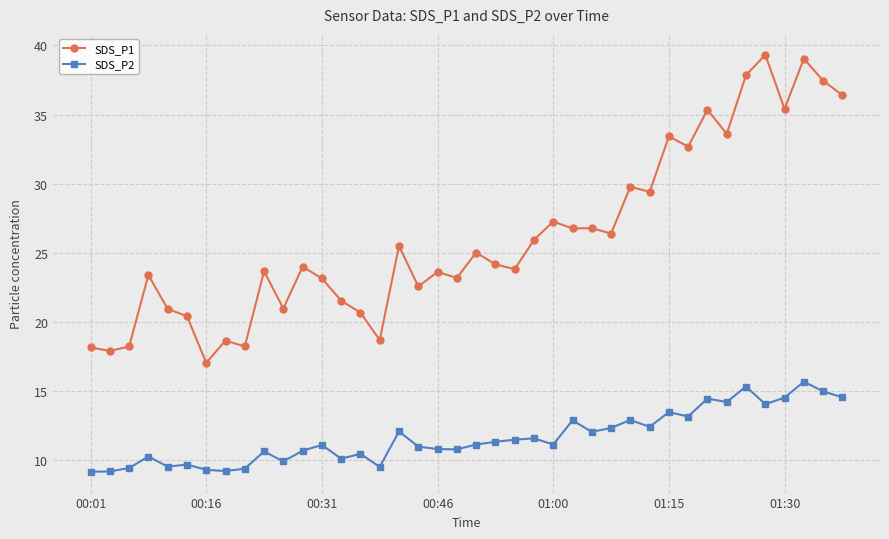

True or false: SDS_P1 has more than 1 interior local peaks.

True